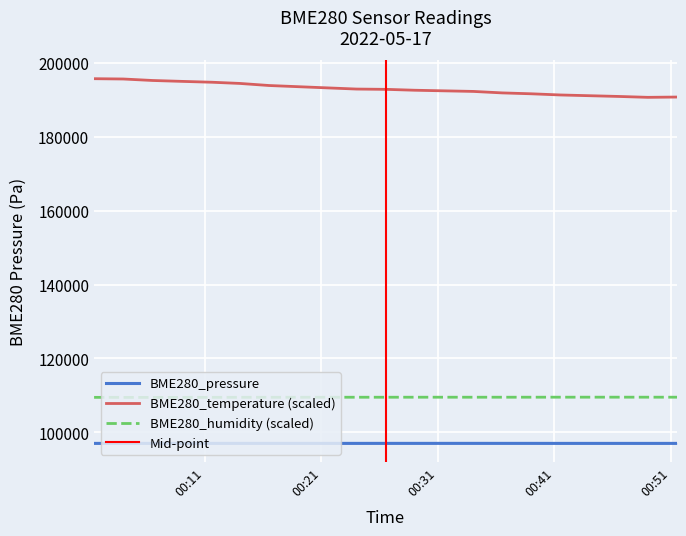

Which series has the widest spread of values?

BME280_temperature